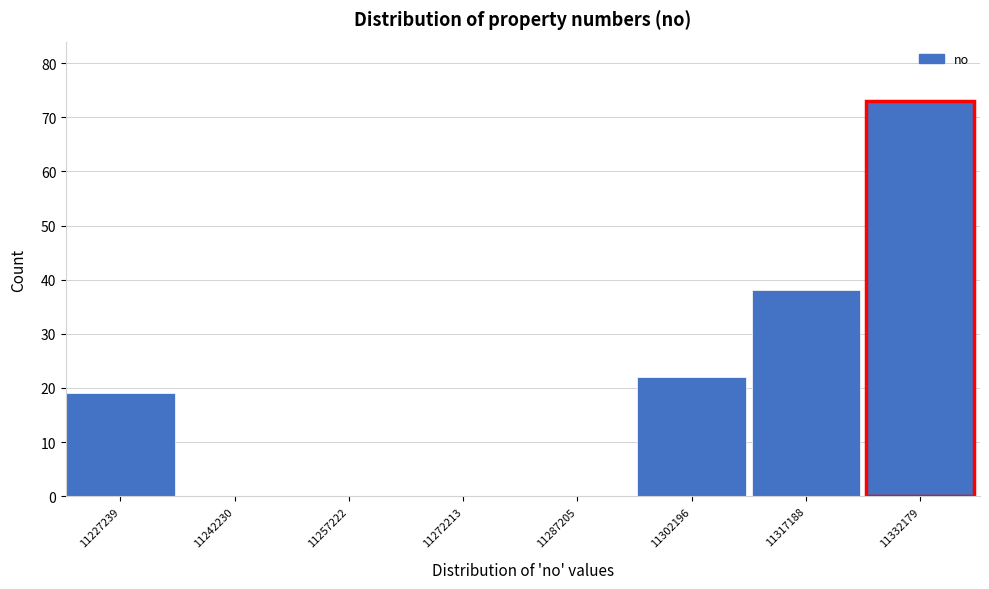

Reading left to right, extract all data points from this chart.

11227239=19	11242230=0	11257222=0	11272213=0	11287205=0	11302196=22	11317188=38	11332179=73